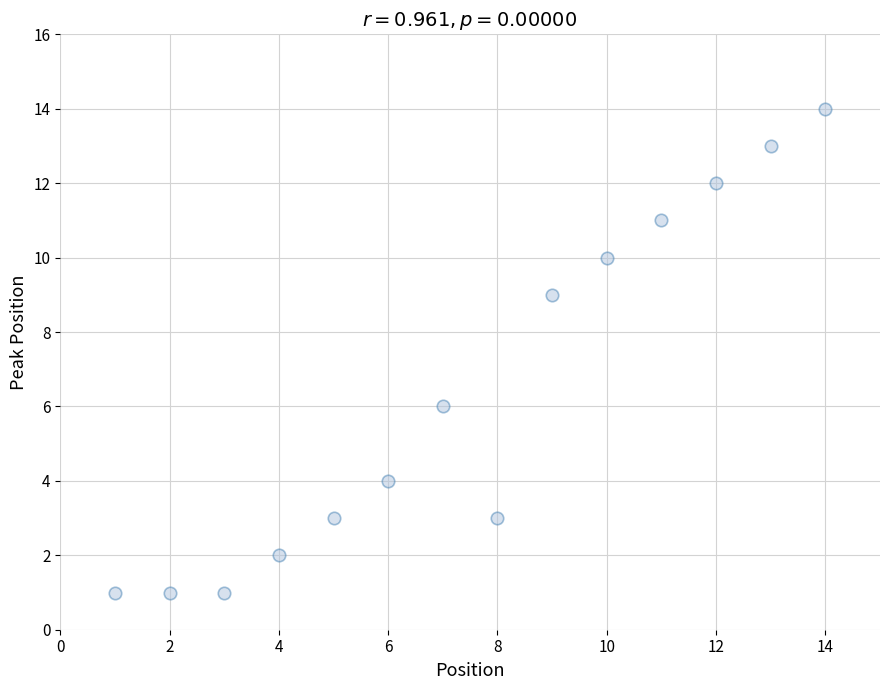

What is the range of X values (max minus min)?

13